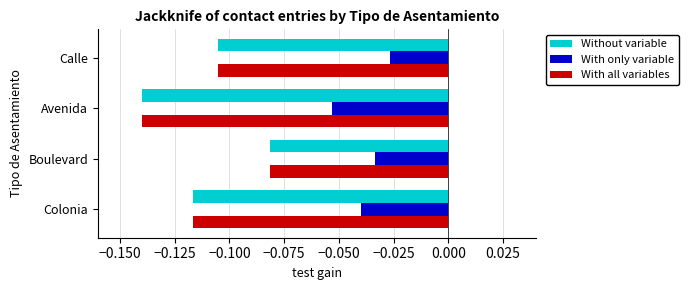

How many data points does each series have?

4